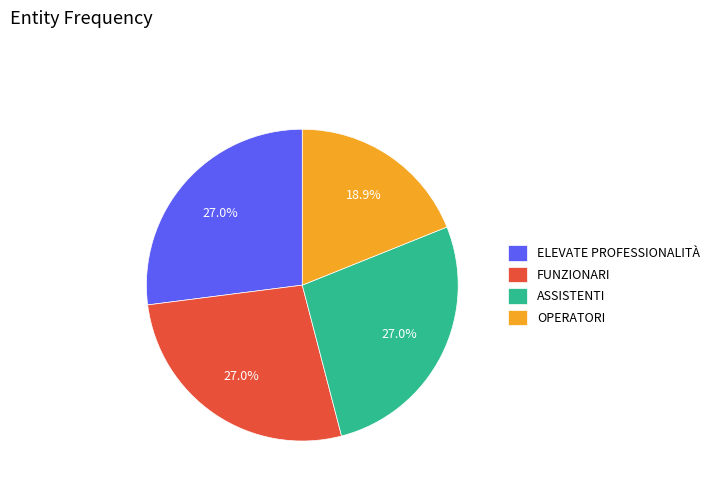

Does any single category account for the majority?

No